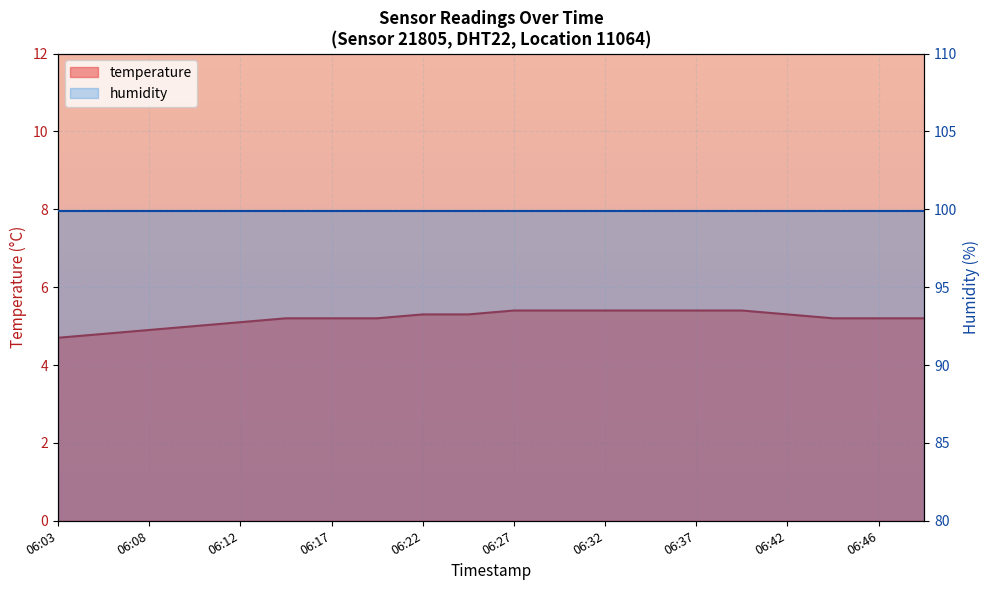

True or false: the data shows 5.4 at 06:39.

True